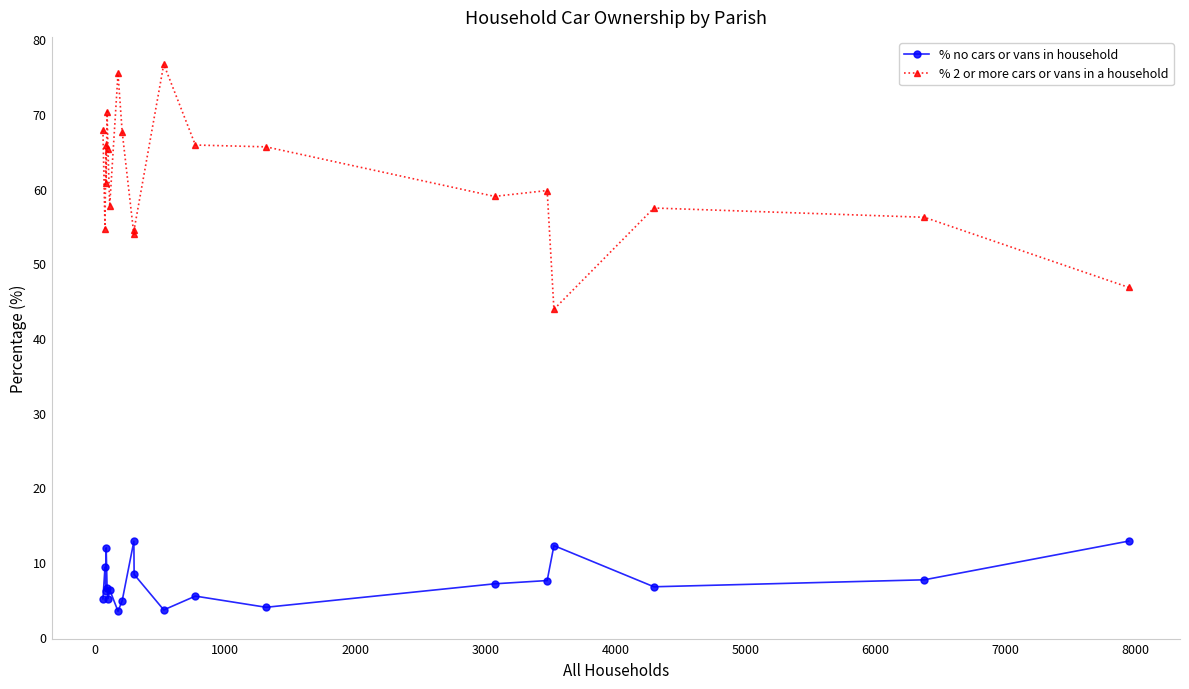

Count the number of categories in the chart.

20